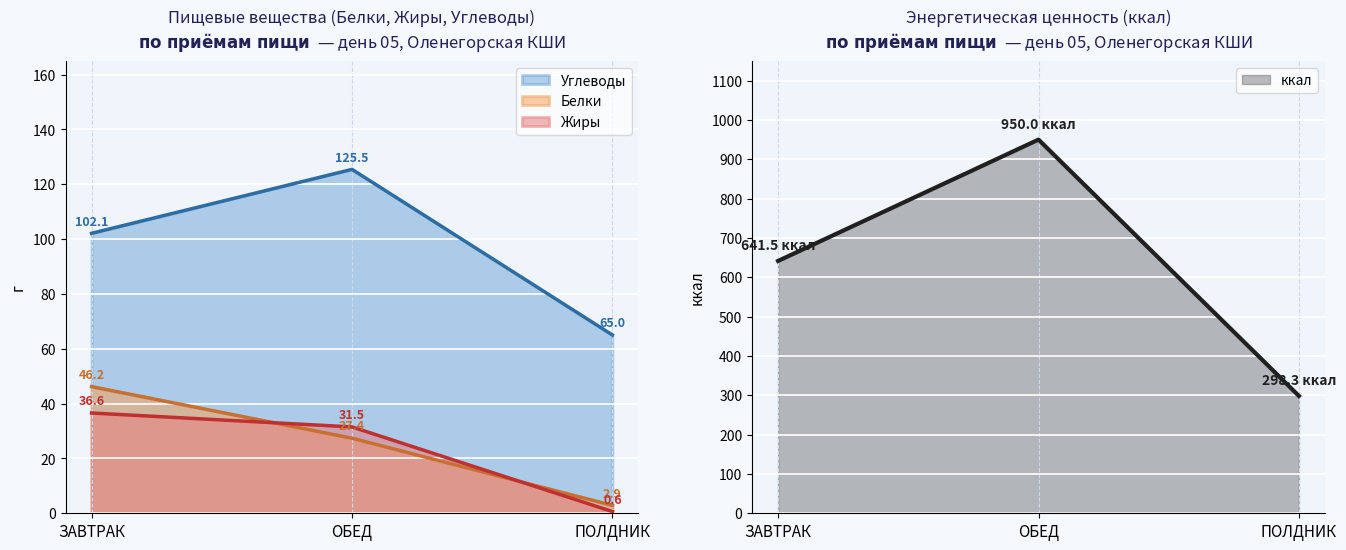

Count the number of data series in this chart.

4